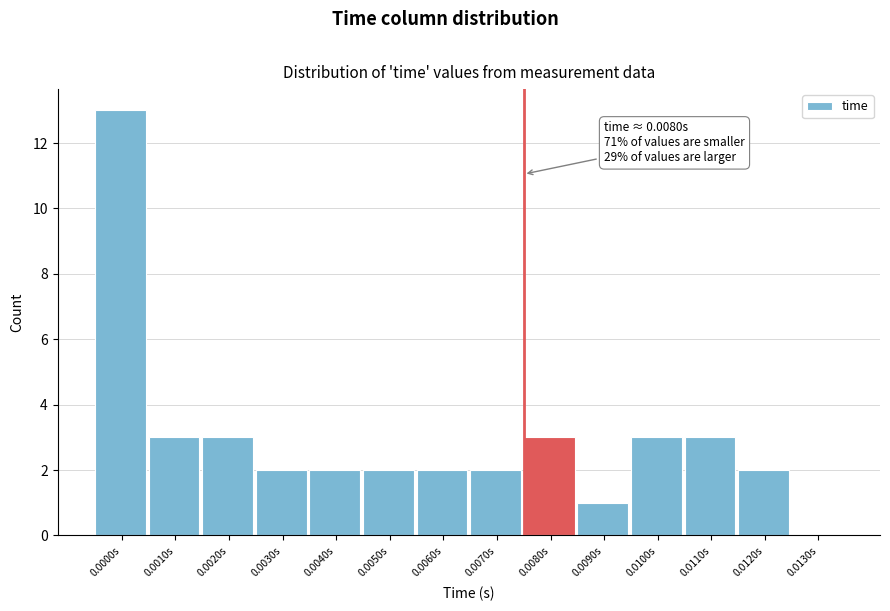

Reading left to right, list all the values displayed in this chart.

0.0000s=13	0.0010s=3	0.0020s=3	0.0030s=2	0.0040s=2	0.0050s=2	0.0060s=2	0.0070s=2	0.0080s=3	0.0090s=1	0.0100s=3	0.0110s=3	0.0120s=2	0.0130s=0